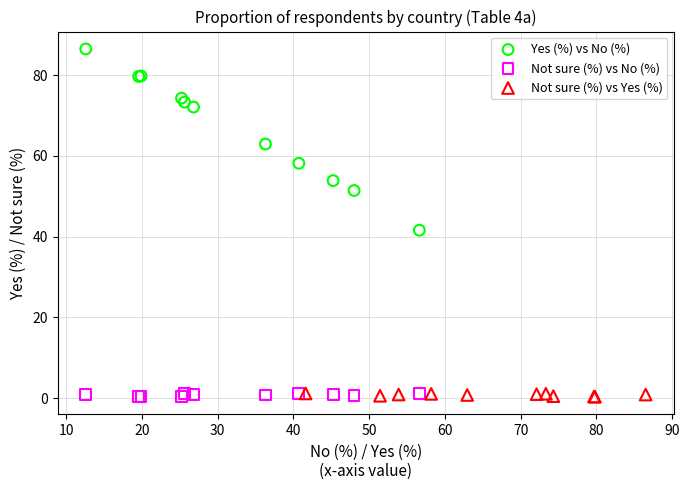

Which series has the widest spread of Y values?

Yes (%) vs No (%)